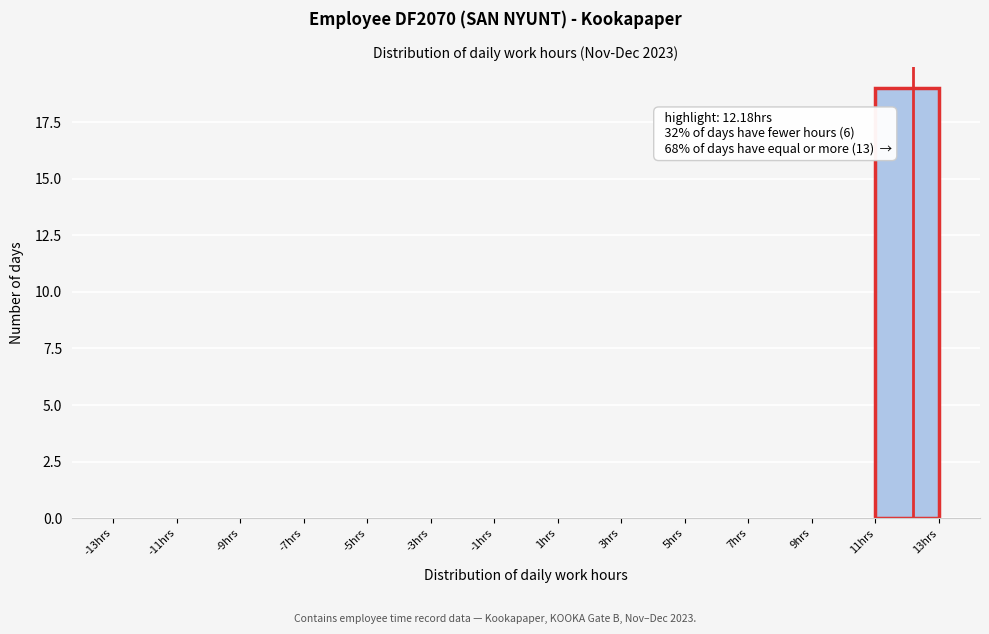

Which range on the x-axis has the tallest bar?

11 to 13